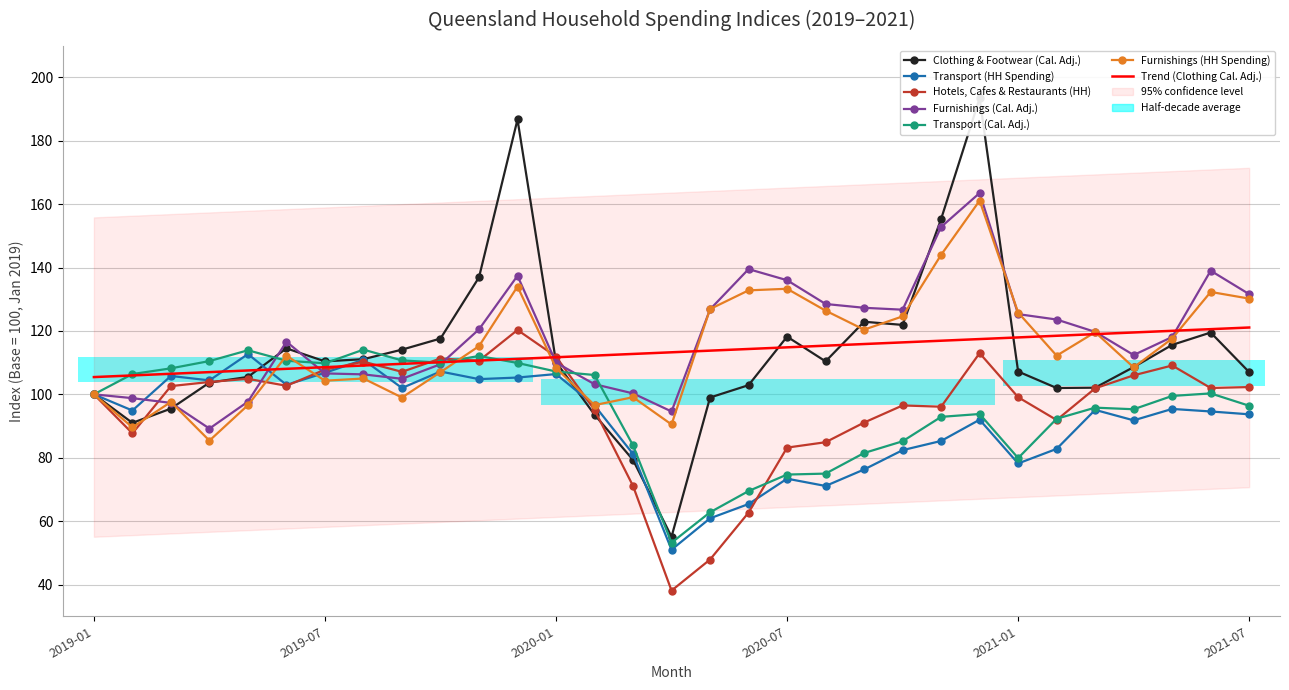

Which series ends up on top after the final intersection of Furnishings (Cal. Adj.) and Transport (HH Spending)?

Furnishings (Cal. Adj.)